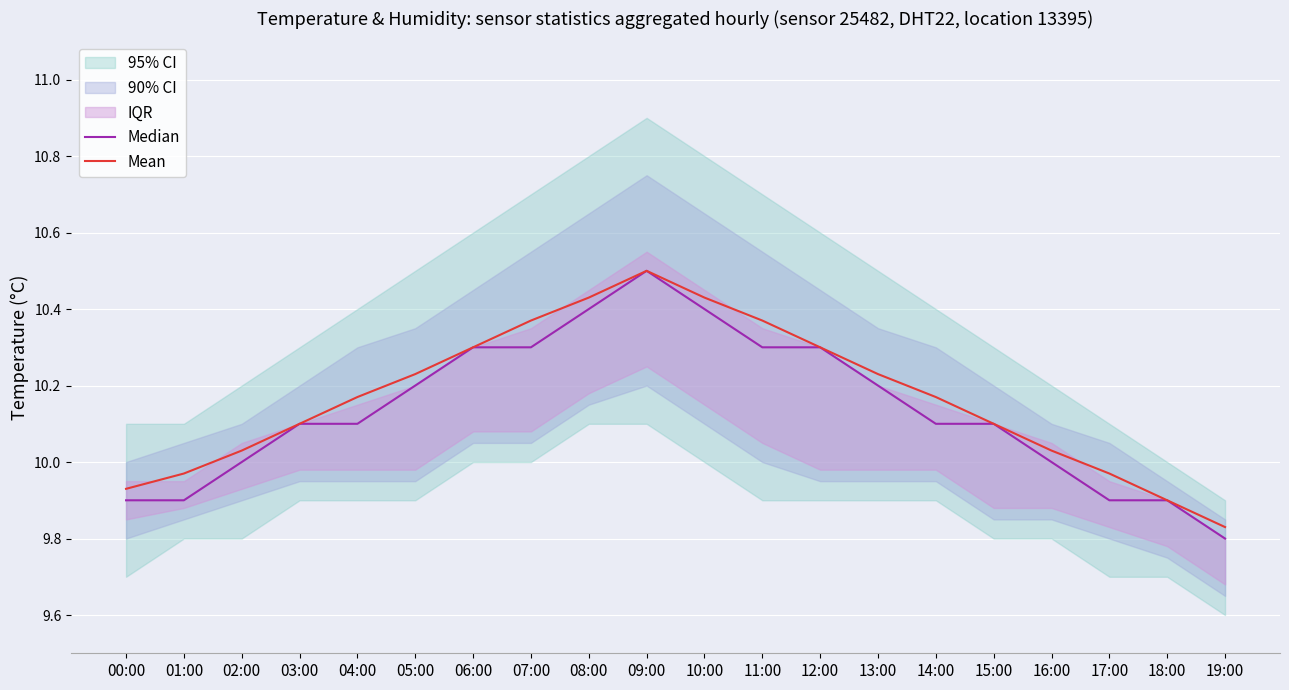

How many Median values are between 10 and 11?

15